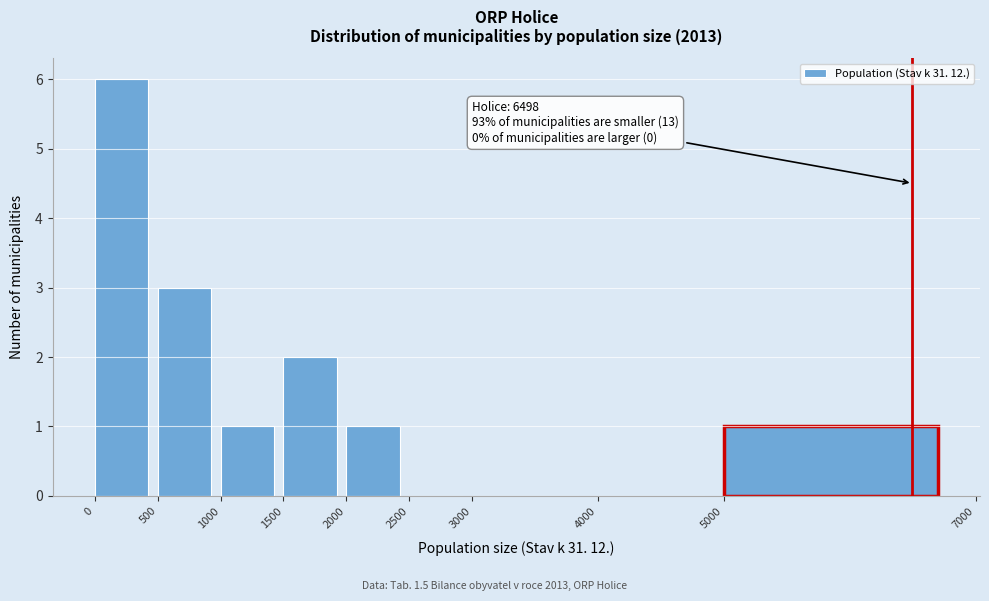

Which range on the x-axis has the tallest bar?

0 to 500